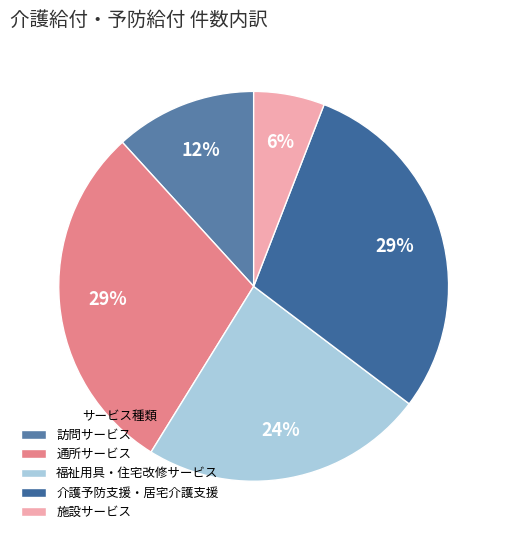

The 訪問サービス slice represents 4% of the pie. True or false?

False